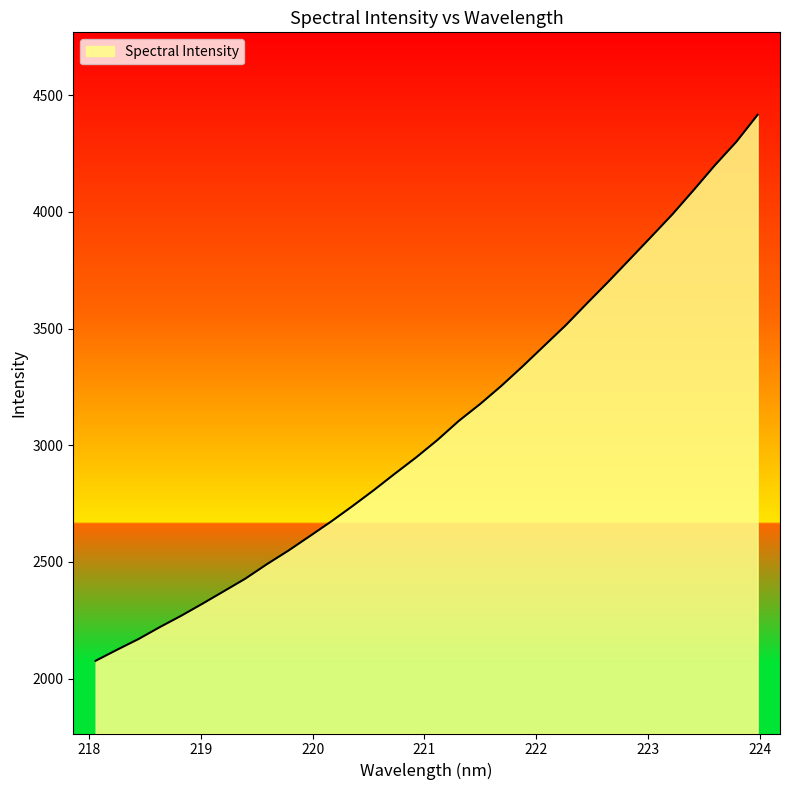

What is the difference between the maximum and minimum values?

2338.6